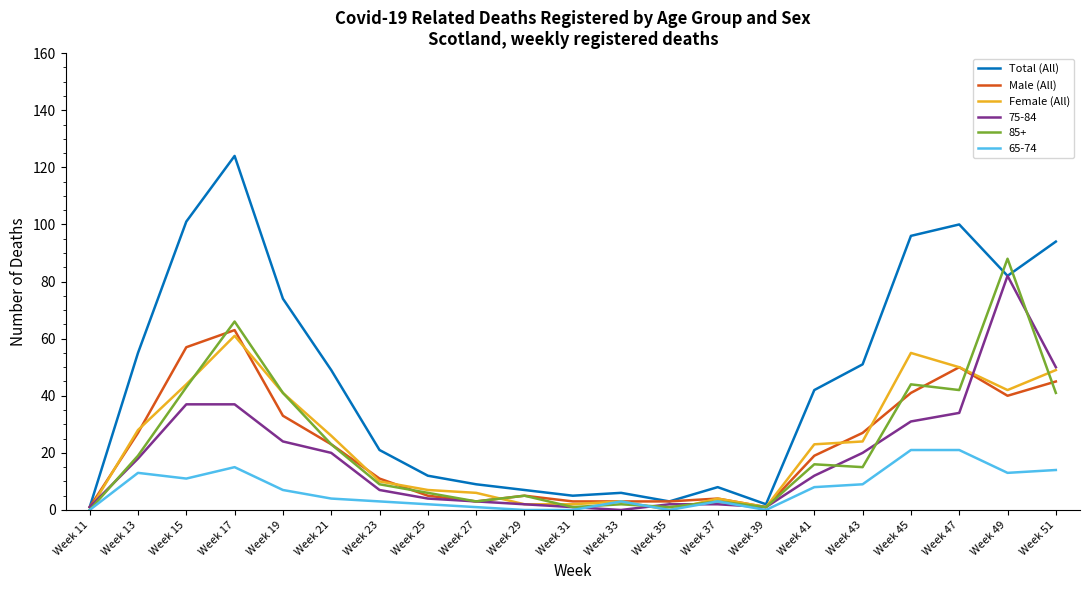

In Male (All), how many points are higher than both neighbors (excluding endpoints)?

4